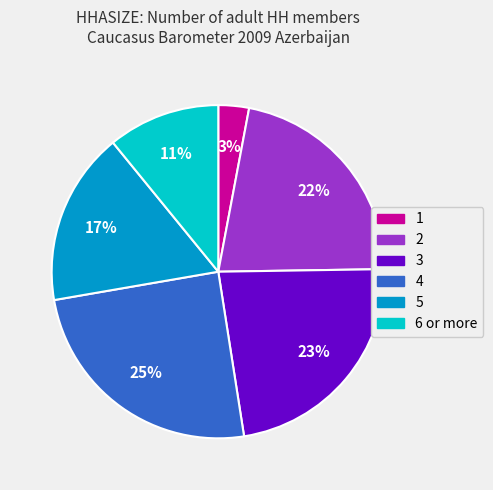

Does 2 account for over 50% of the chart?

No